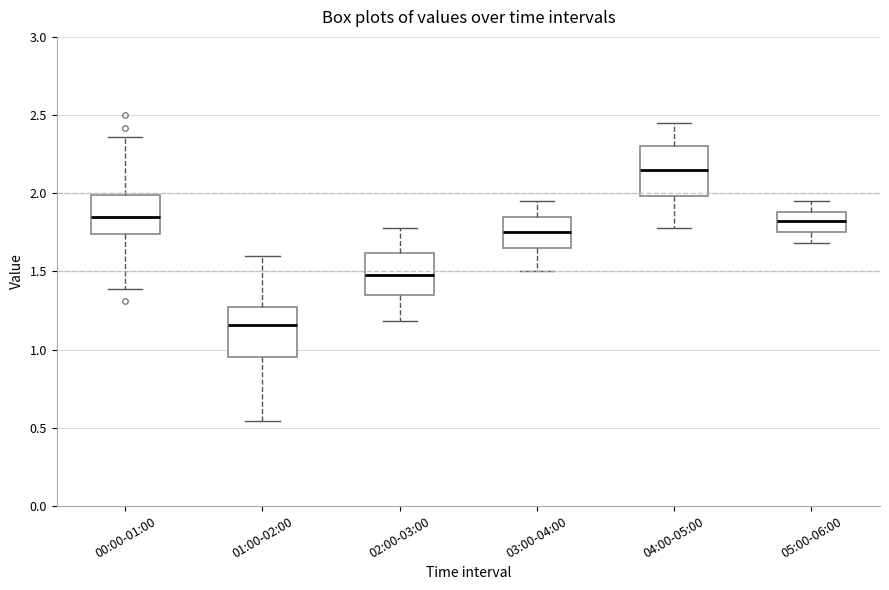

Reading left to right, transcribe this box plot: for each box, give where its median line is, the range the box spans, and where its two whiskers end, as read against the y-axis. The values are not printed on the chart, so give them approximately, as read against the axis.

00:00-01:00: median 1.85, box 1.75 to 2.00, whiskers 1.40 to 2.35
01:00-02:00: median 1.15, box 0.95 to 1.25, whiskers 0.55 to 1.60
02:00-03:00: median 1.50, box 1.35 to 1.60, whiskers 1.20 to 1.80
03:00-04:00: median 1.75, box 1.65 to 1.85, whiskers 1.50 to 1.95
04:00-05:00: median 2.15, box 2.00 to 2.30, whiskers 1.80 to 2.45
05:00-06:00: median 1.80, box 1.75 to 1.90, whiskers 1.70 to 1.95